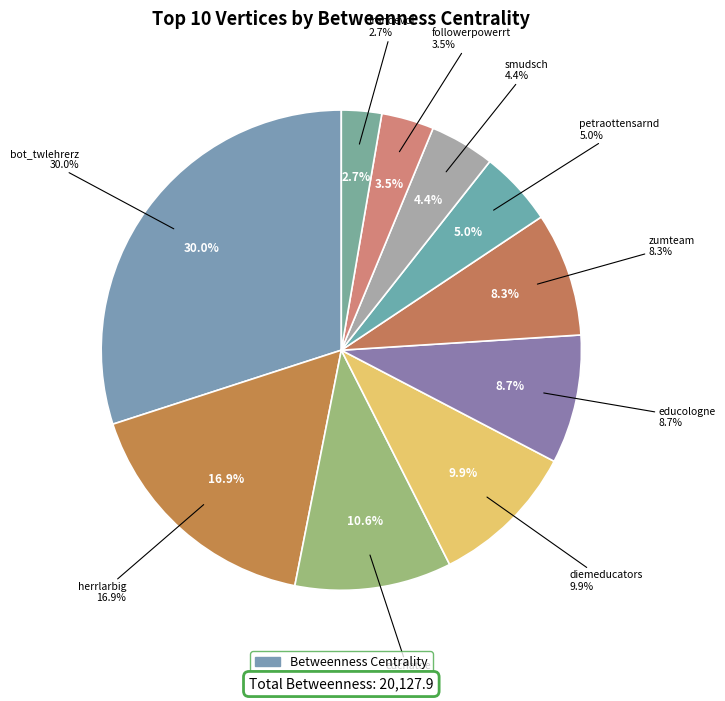

Is it true that smudsch is 4% of the pie?

True